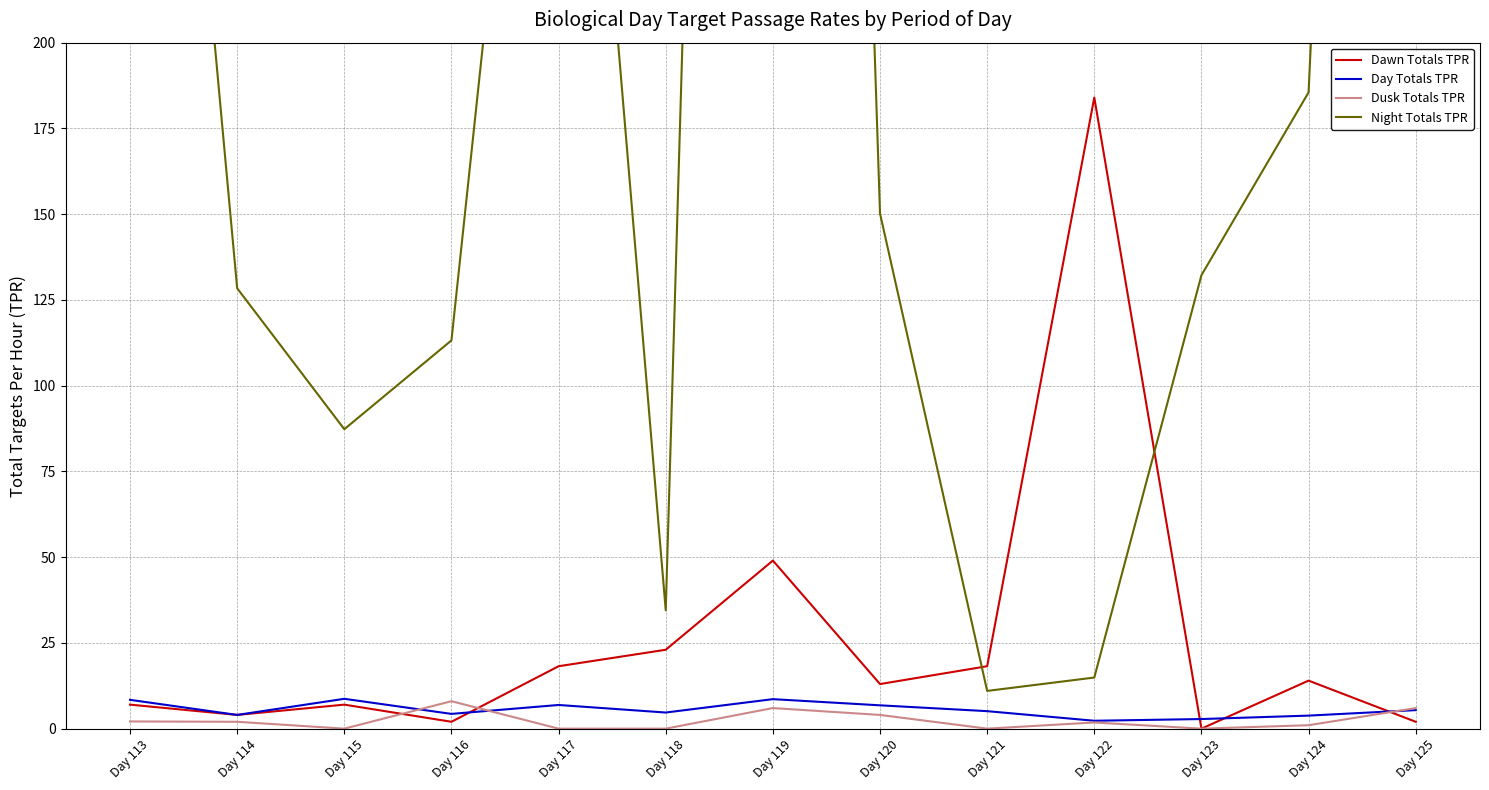

Reading left to right, extract all data points from this chart.

Dawn Totals TPR: Day 113=7.0	Day 114=4.0	Day 115=7.0	Day 116=2.0	Day 117=18.2	Day 118=23.0	Day 119=49.0	Day 120=13.0	Day 121=18.2	Day 122=184.0	Day 123=0.0	Day 124=14.0	Day 125=2.0
Day Totals TPR: Day 113=8.4	Day 114=4.0	Day 115=8.7	Day 116=4.3	Day 117=6.9	Day 118=4.7	Day 119=8.6	Day 120=6.8	Day 121=5.1	Day 122=2.3	Day 123=2.8	Day 124=3.8	Day 125=5.4
Dusk Totals TPR: Day 113=2.1	Day 114=2.0	Day 115=0.0	Day 116=8.0	Day 117=0.0	Day 118=0.0	Day 119=6.0	Day 120=4.0	Day 121=0.0	Day 122=1.8	Day 123=0.0	Day 124=1.0	Day 125=6.0
Night Totals TPR: Day 113=468.5	Day 114=128.4	Day 115=87.3	Day 116=113.2	Day 117=406.7	Day 118=34.5	Day 119=1095.5	Day 120=150.2	Day 121=11.0	Day 122=14.9	Day 123=132.2	Day 124=185.5	Day 125=860.0